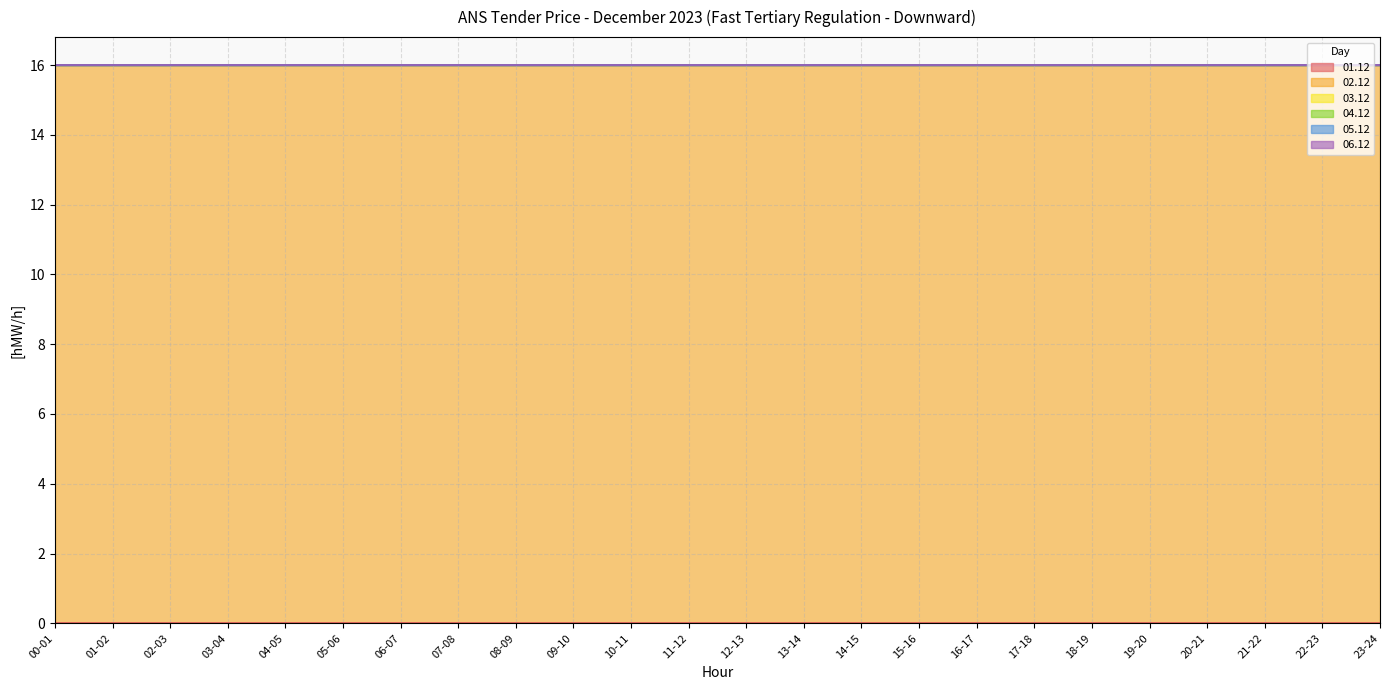

Which series has the largest total across all categories?

02.12